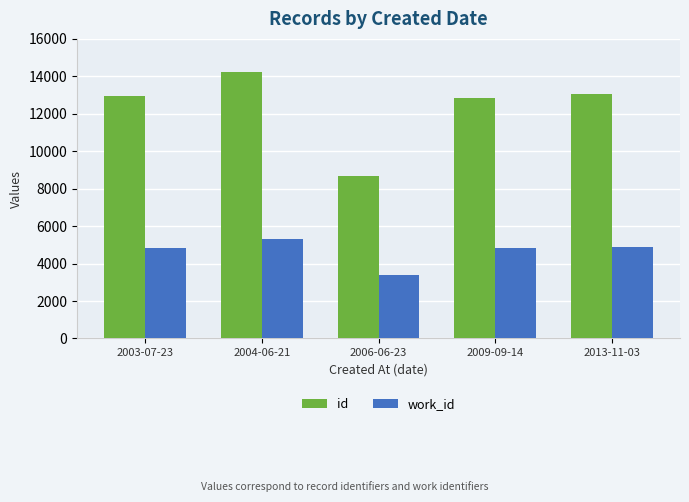

Is the value of id at 2013-11-03 greater than the value of work_id at 2004-06-21?

Yes